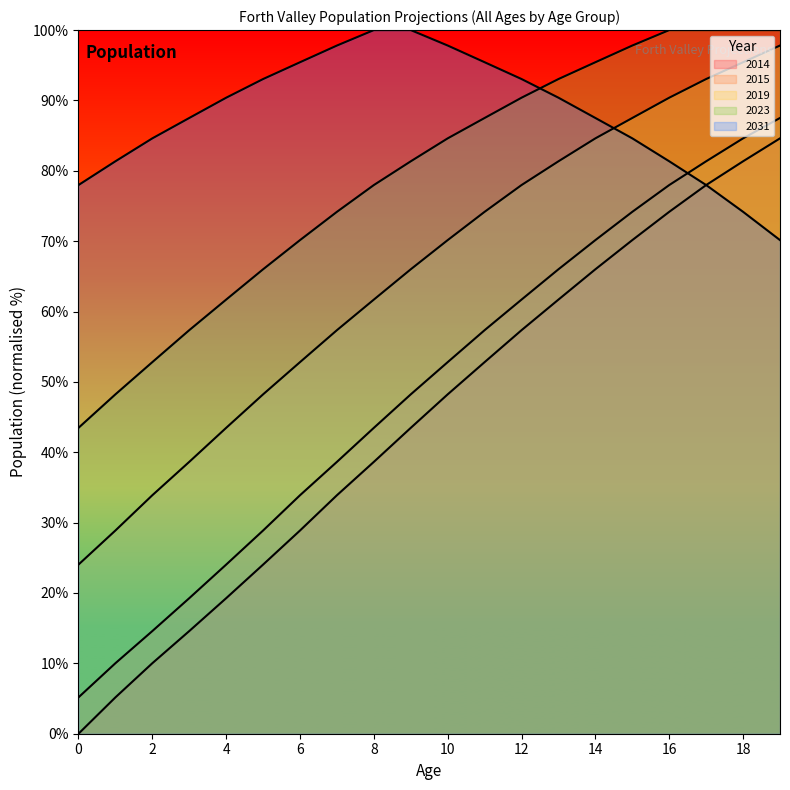

At which category is the sum across all series the highest?

19